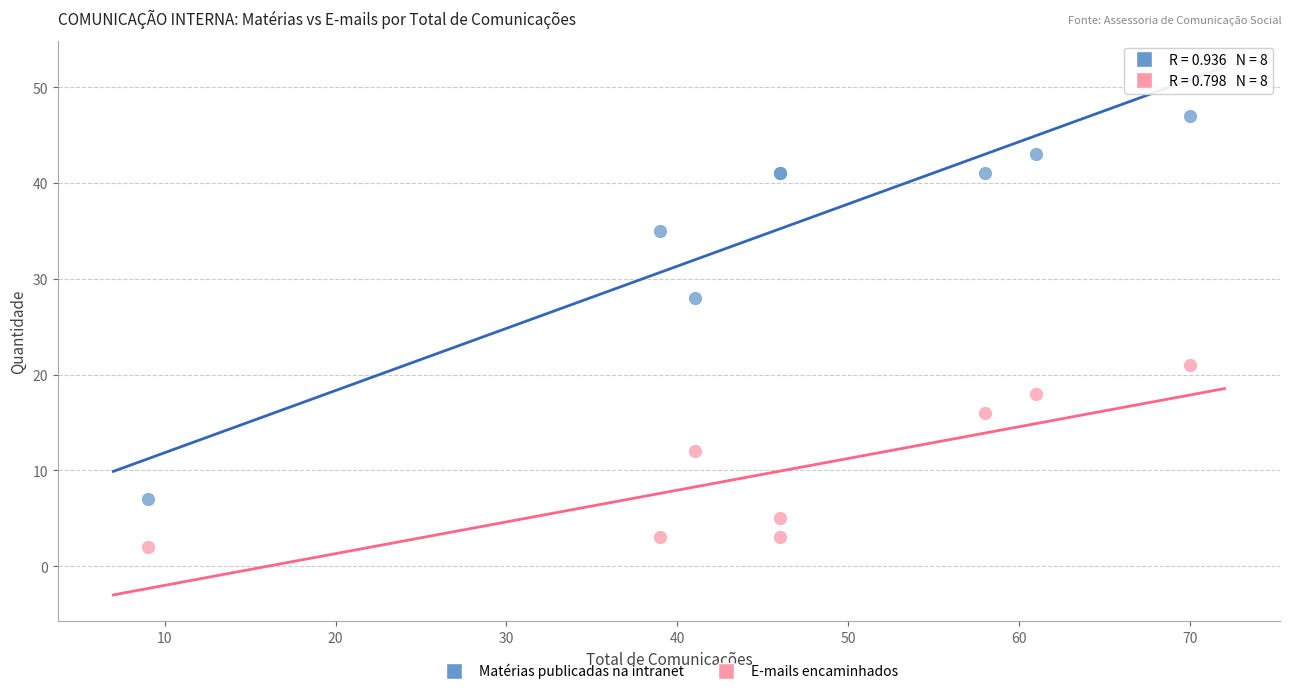

Which series reaches the minimum Y coordinate?

E-mails encaminhados